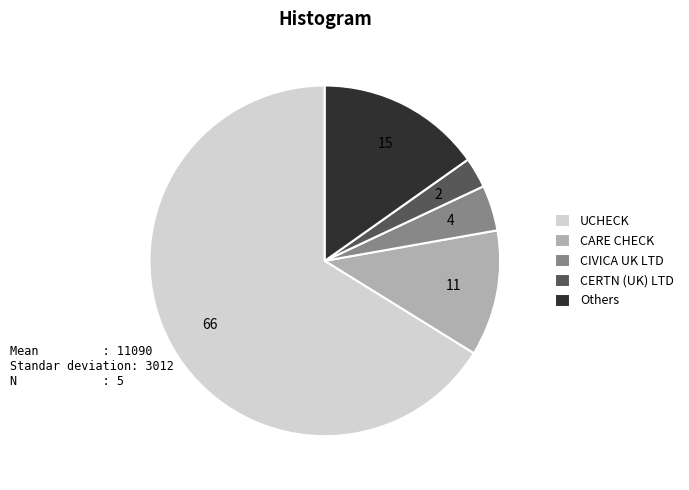

True or false: CARE CHECK accounts for 12% of the total.

True